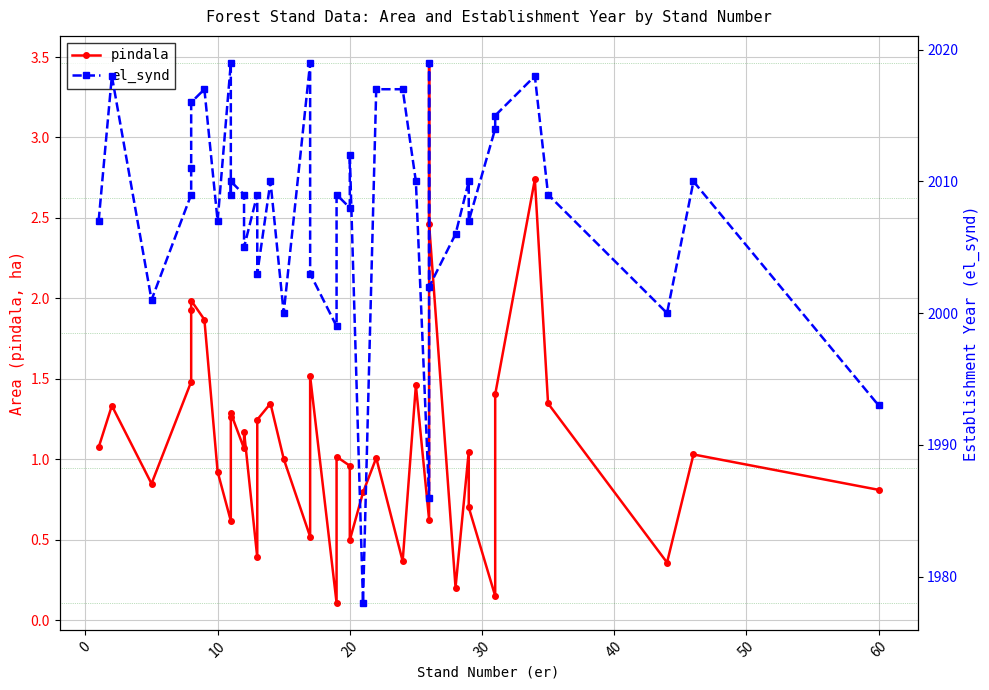

What are all the series names shown in the legend?

pindala, el_synd